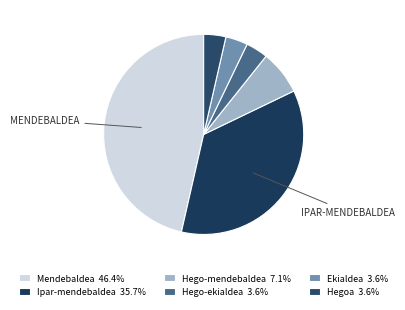

To the nearest percent, what is the difference between the largest and smallest slice percentages?

43%